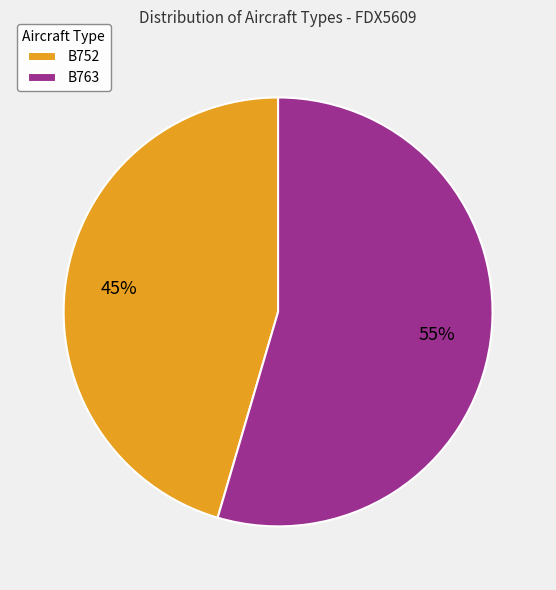

How many segments does this pie chart have?

2